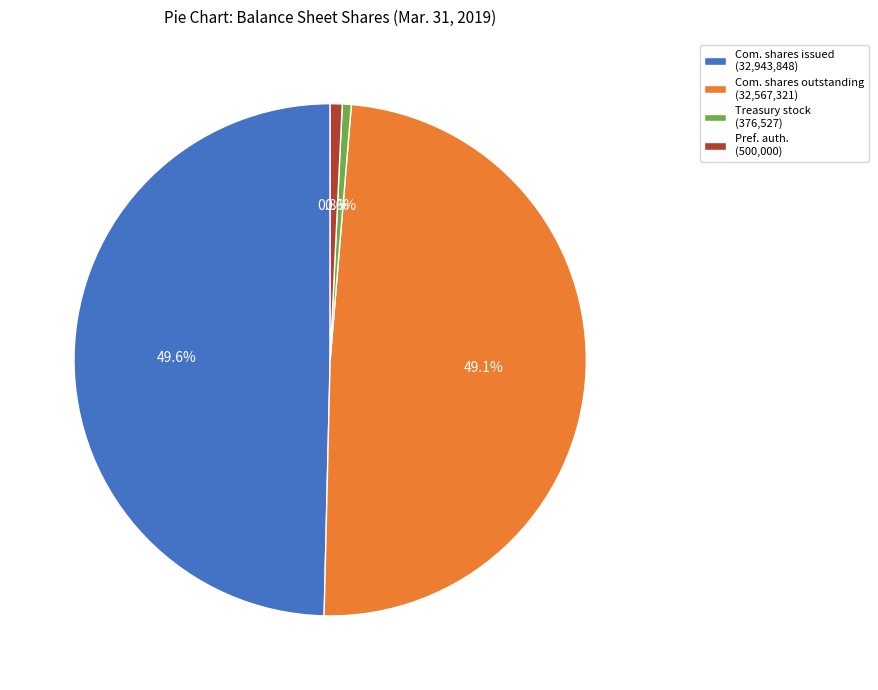

Is there a majority slice in this chart?

No